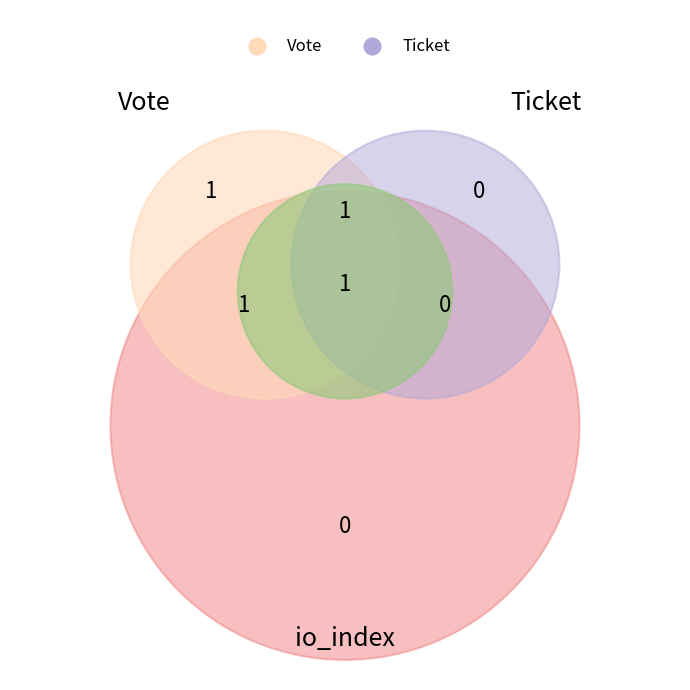

Is there a majority slice in this chart?

Yes